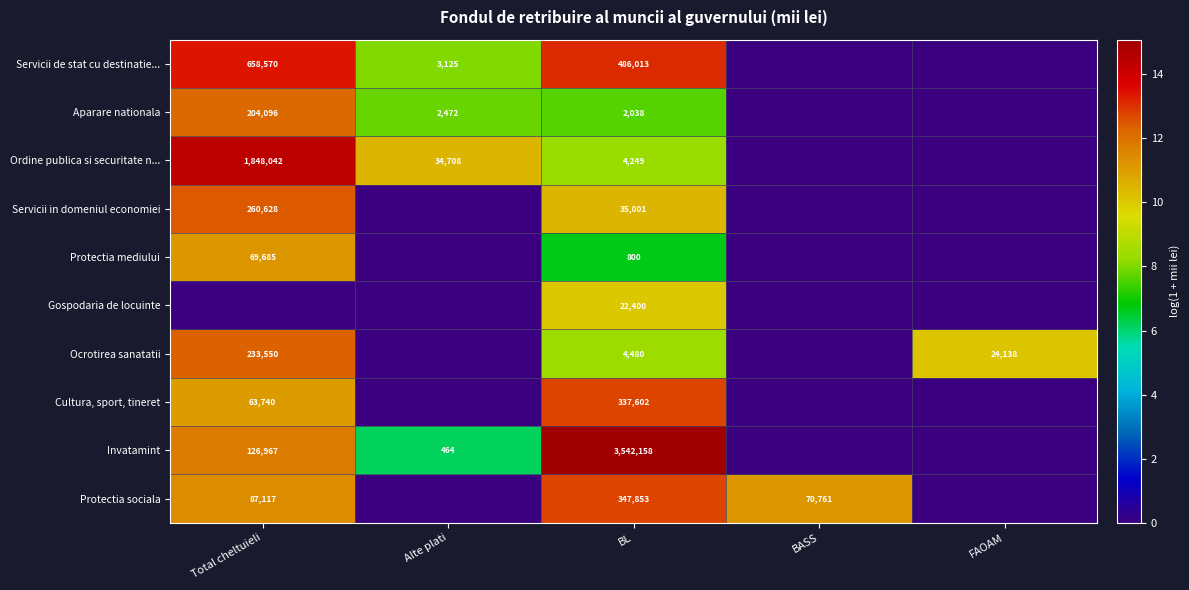

Is the value of Cultura, sport, tineret at BL greater than the value of Ordine publica si securitate n... at BL?

Yes